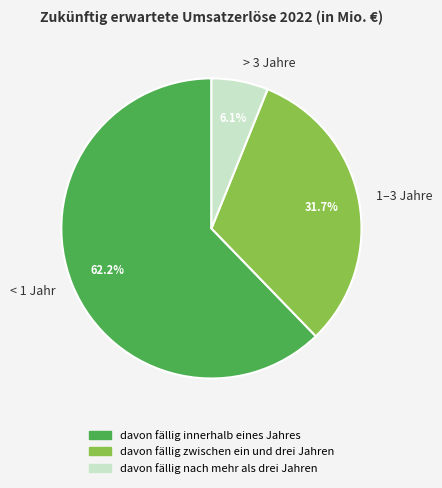

What is the ratio of the value at < 1 Jahr to the value at 1–3 Jahre?

2.0